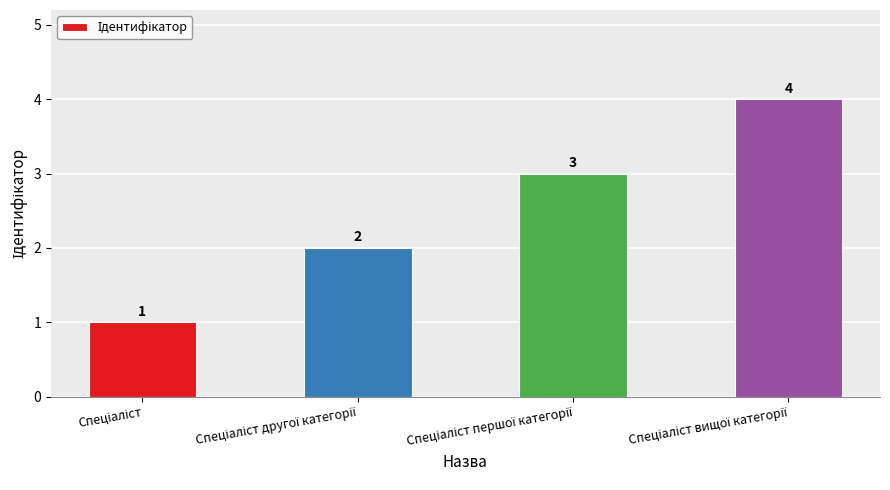

What is the minimum value shown in the chart?

1